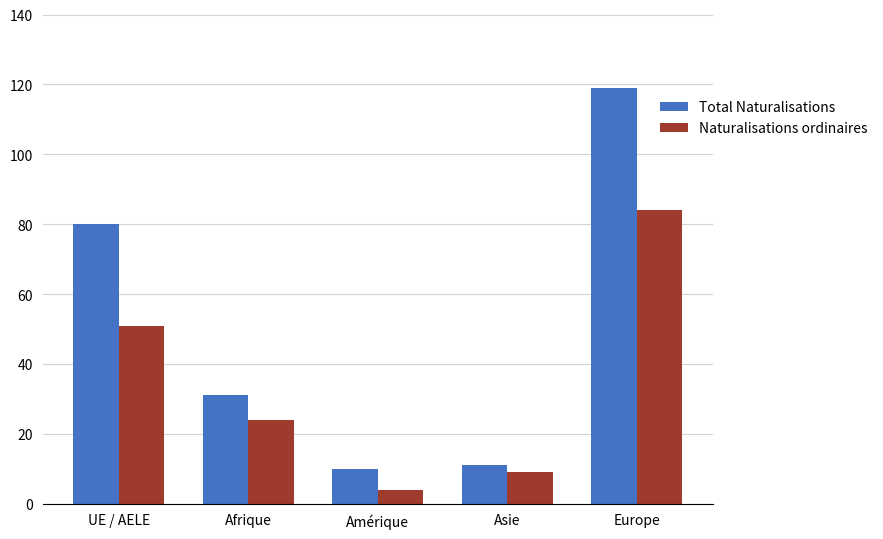

What value does the Naturalisations ordinaires series have at Asie, to the nearest 10?

10